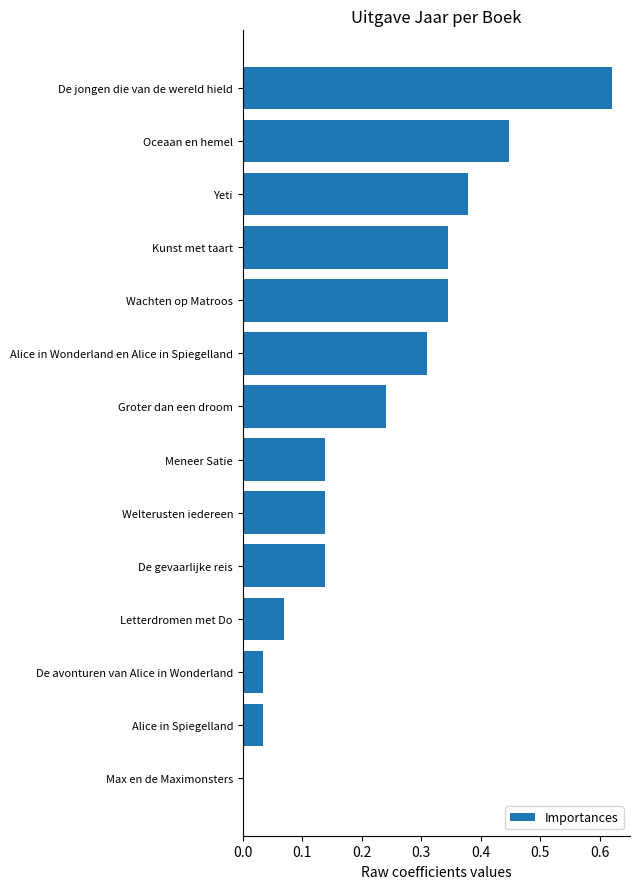

What is the change in value from Max en de Maximonsters to Groter dan een droom?

+0.2